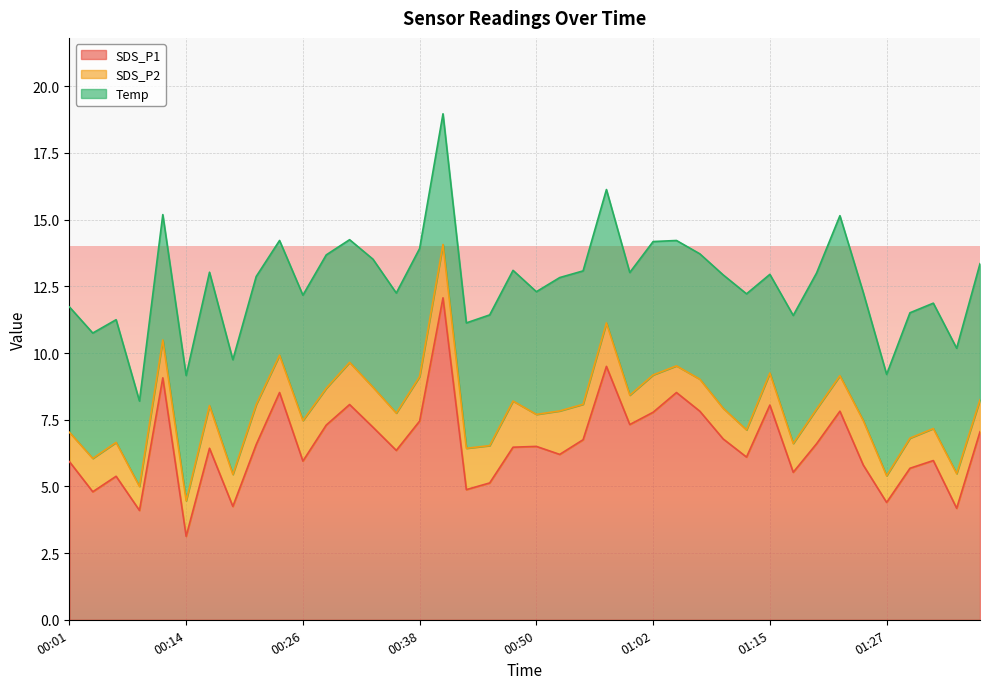

What are all the series names shown in the legend?

SDS_P1, SDS_P2, Temp